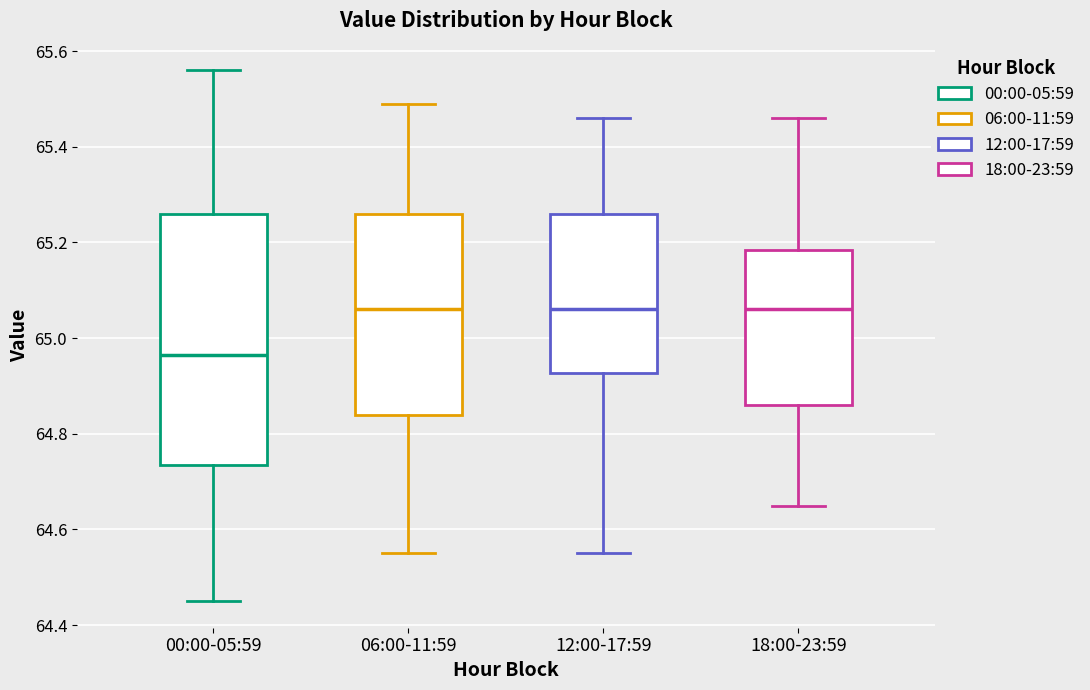

Reading left to right, transcribe this box plot: for each box, give where its median line is, the range the box spans, and where its two whiskers end, as read against the y-axis. The values are not printed on the chart, so give them approximately, as read against the axis.

00:00-05:59: median 64.96, box 64.74 to 65.26, whiskers 64.46 to 65.56
06:00-11:59: median 65.06, box 64.84 to 65.26, whiskers 64.56 to 65.50
12:00-17:59: median 65.06, box 64.92 to 65.26, whiskers 64.56 to 65.46
18:00-23:59: median 65.06, box 64.86 to 65.18, whiskers 64.66 to 65.46